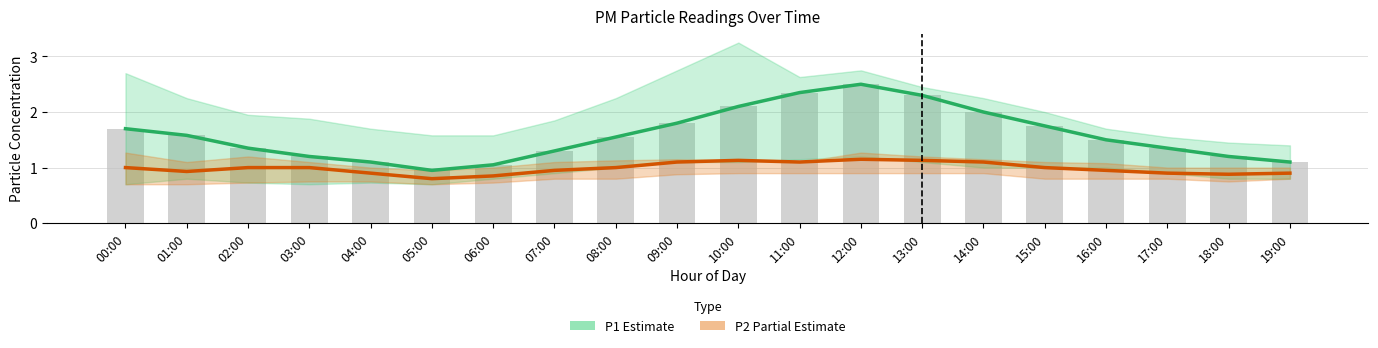

Reading left to right, what are all the values shown in this chart?

P1 (Estimate): 1.7	1.6	1.4	1.2	1.1	0.9	1.1	1.3	1.6	1.8	2.1	2.4	2.5	2.3	2.0	1.8	1.5	1.4	1.2	1.1
P2 (Partial): 1.0	0.9	1.0	1.0	0.9	0.8	0.8	0.9	1.0	1.1	1.1	1.1	1.1	1.1	1.1	1.0	0.9	0.9	0.9	0.9